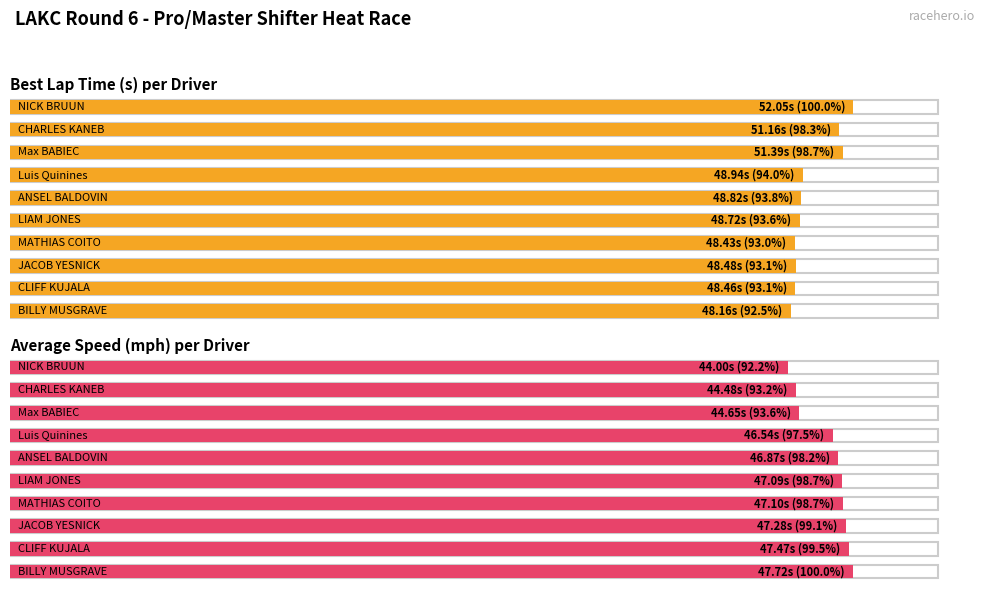

How many categories are shown in the chart?

10